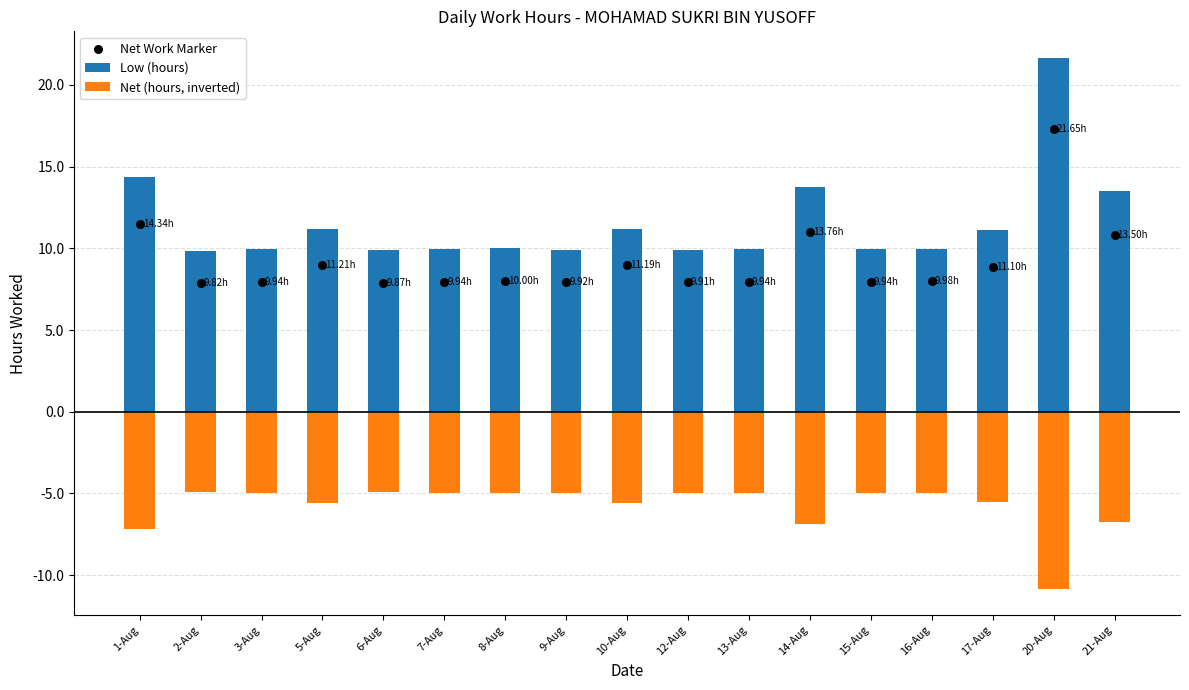

Which series has the widest spread of Y values?

Low (hours)